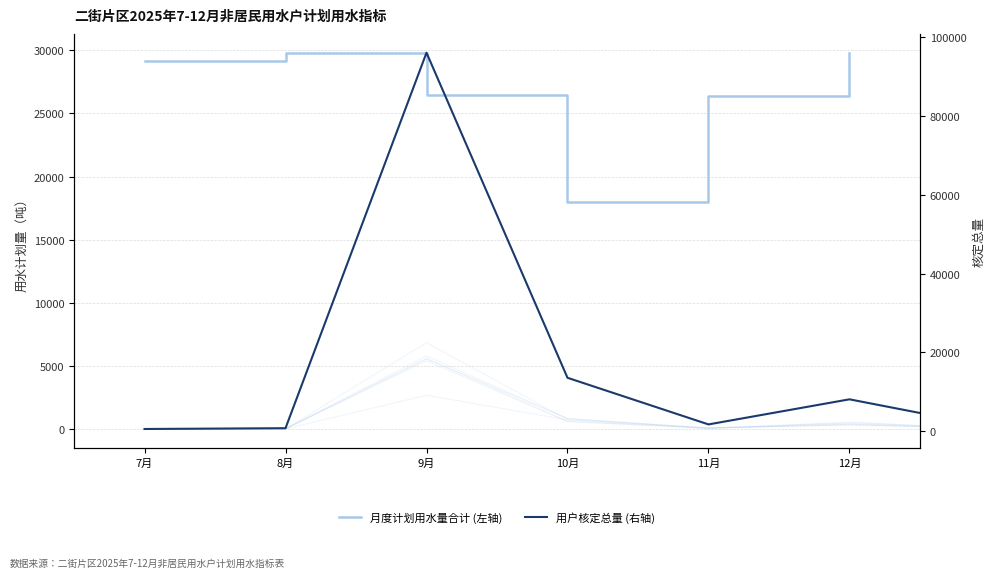

How many times do 12月计划 and 11月计划 cross each other?

8